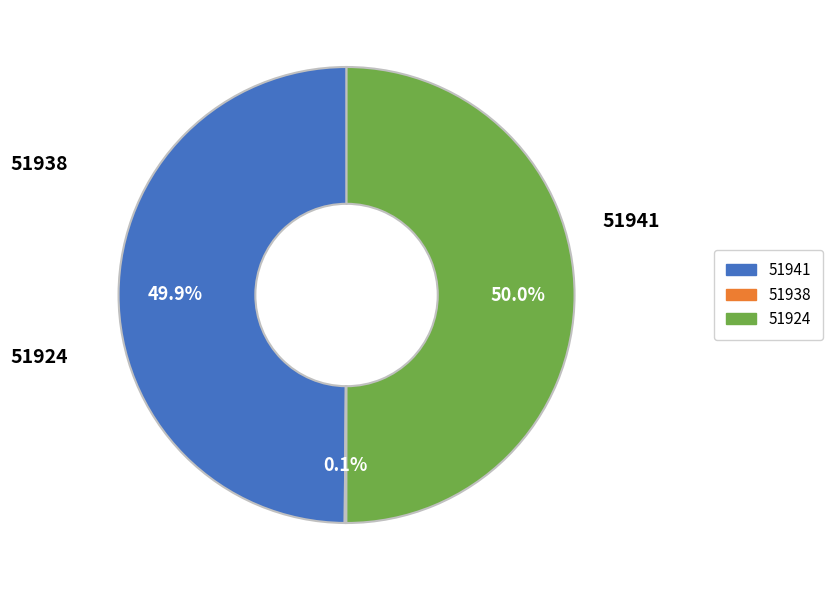

To the nearest percent, what percentage of the pie is 51924?

50%